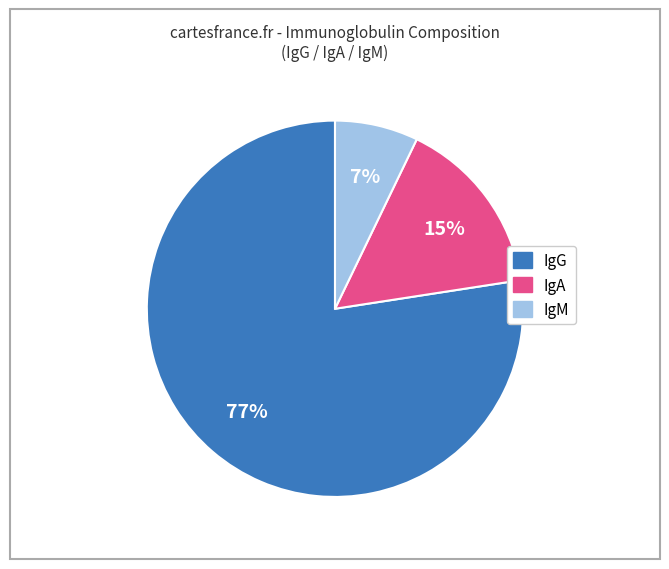

To the nearest percent, what is the combined percentage of IgM and IgG?

85%